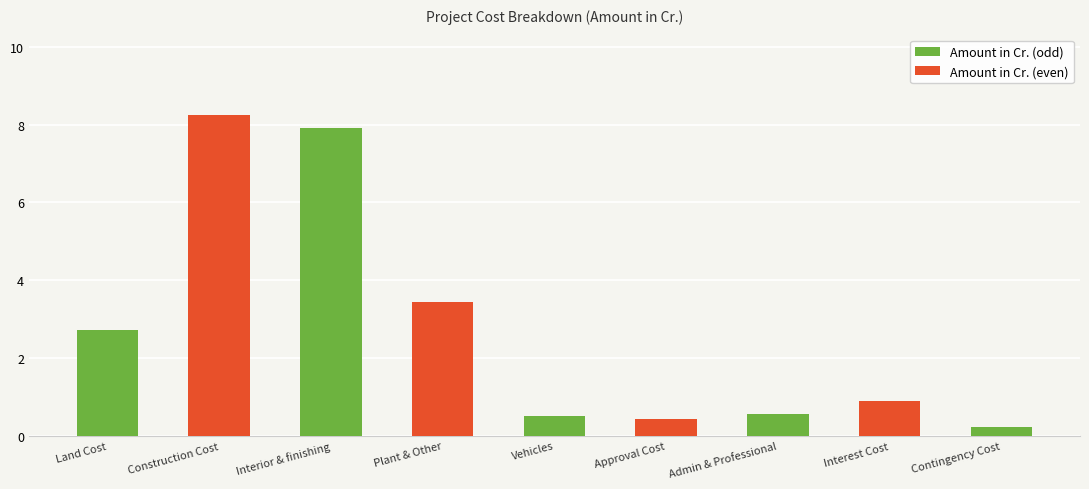

What is the change in value from Land Cost to Interior & finishing?

+5.2